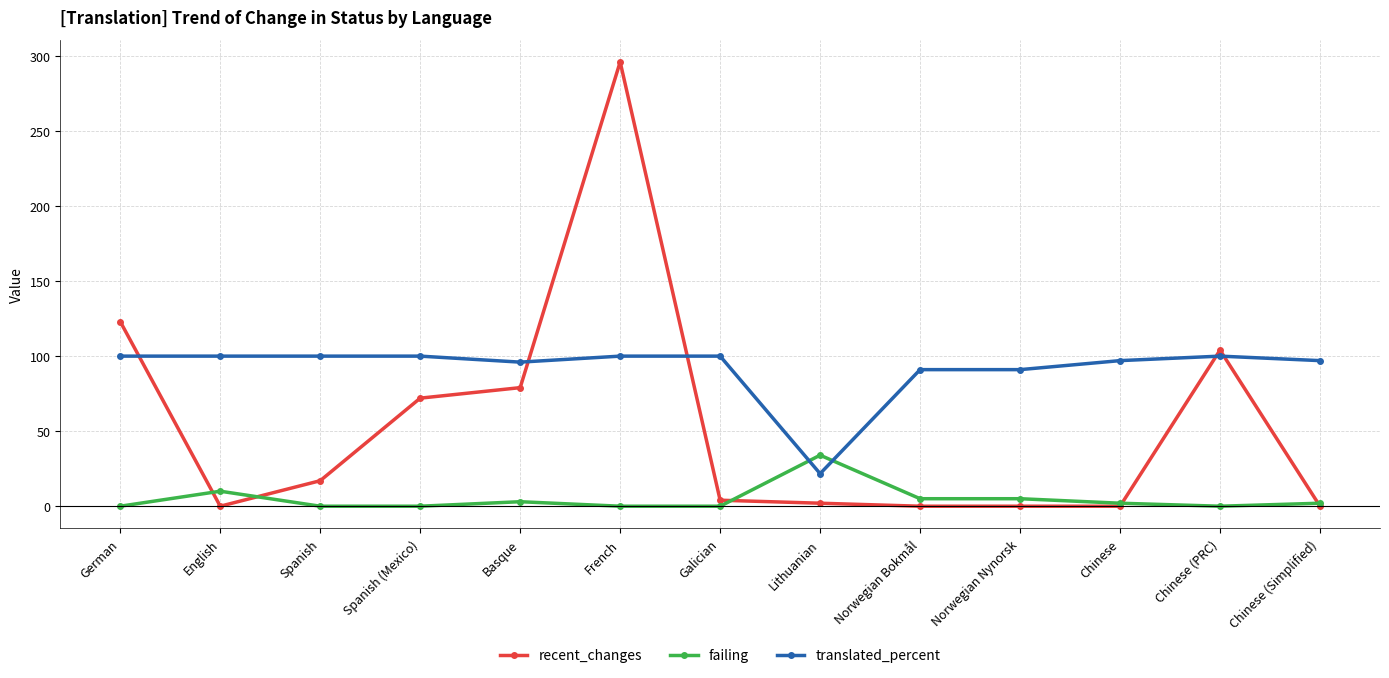

What are all the series names shown in the legend?

recent_changes, failing, translated_percent